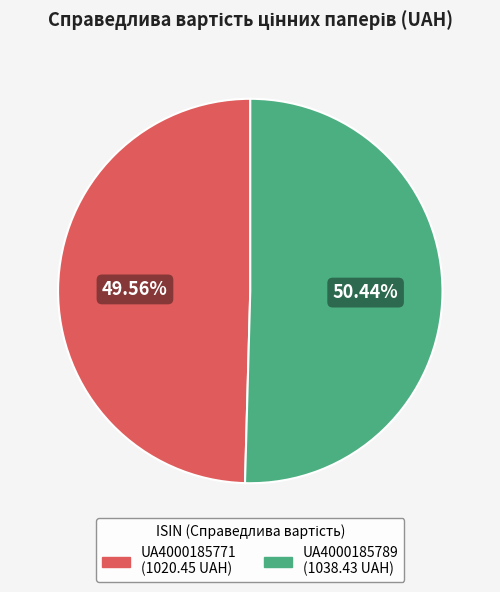

What portion of the pie excludes UA4000185771?

50.4%